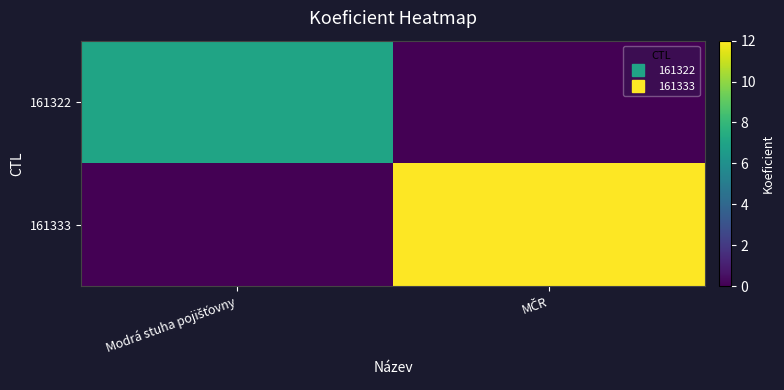

Reading right to left, extract all data points from this chart.

161322: MČR=0	Modrá stuha pojišťovny=7
161333: MČR=12	Modrá stuha pojišťovny=0